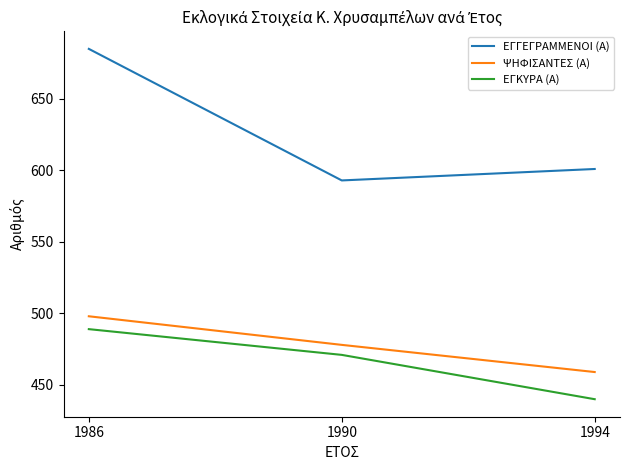

List the labels in order of ΨΗΦΙΣΑΝΤΕΣ (Α) value, largest first.

1986, 1990, 1994